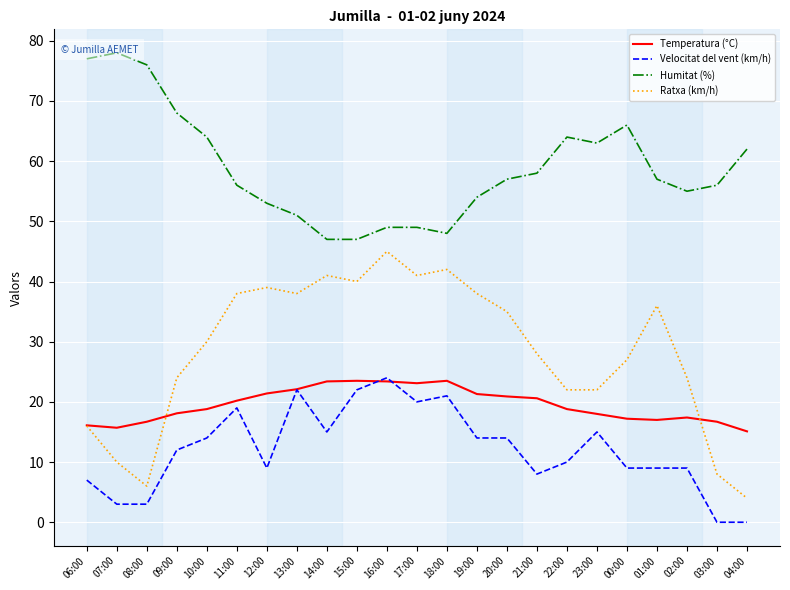

What is the difference between the maximum and second lowest values in the Humitat (%) series?

31.0